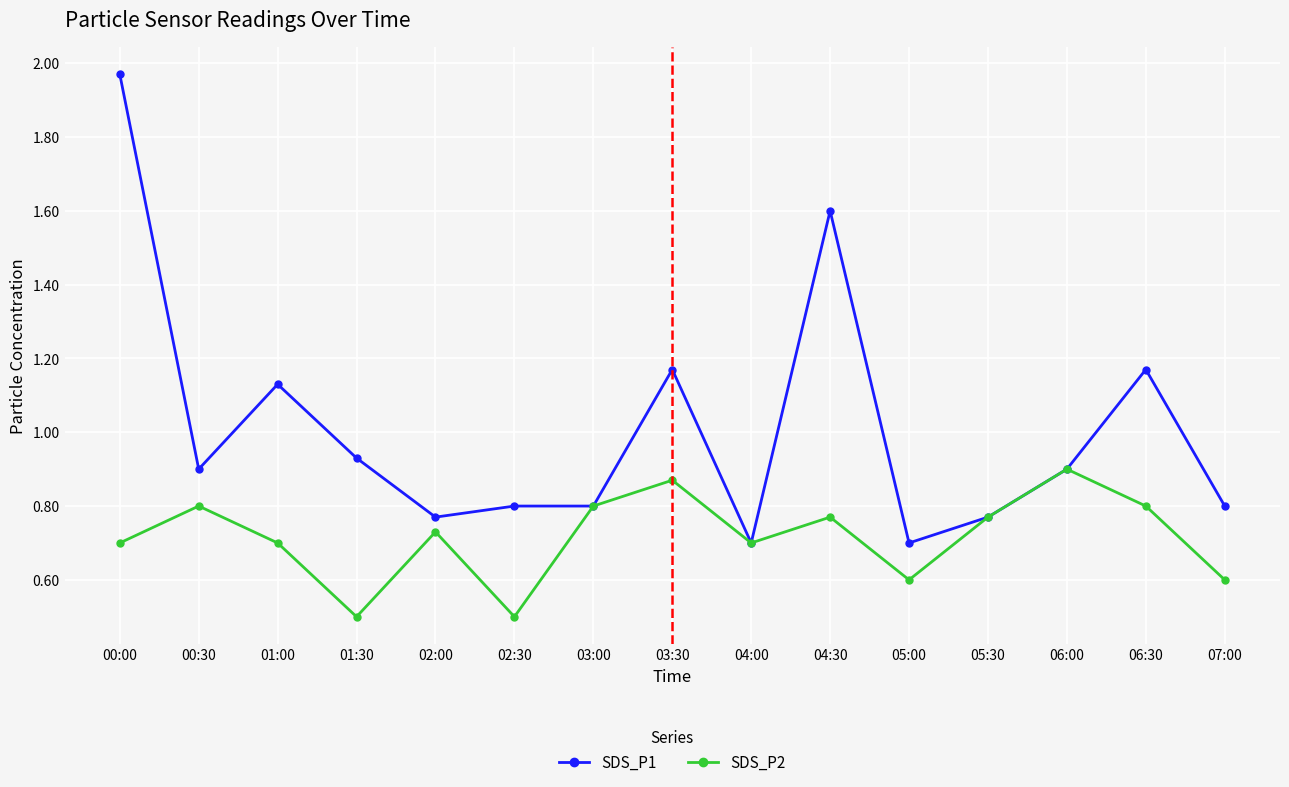

Which category has the highest value in the SDS_P1 series?

00:00